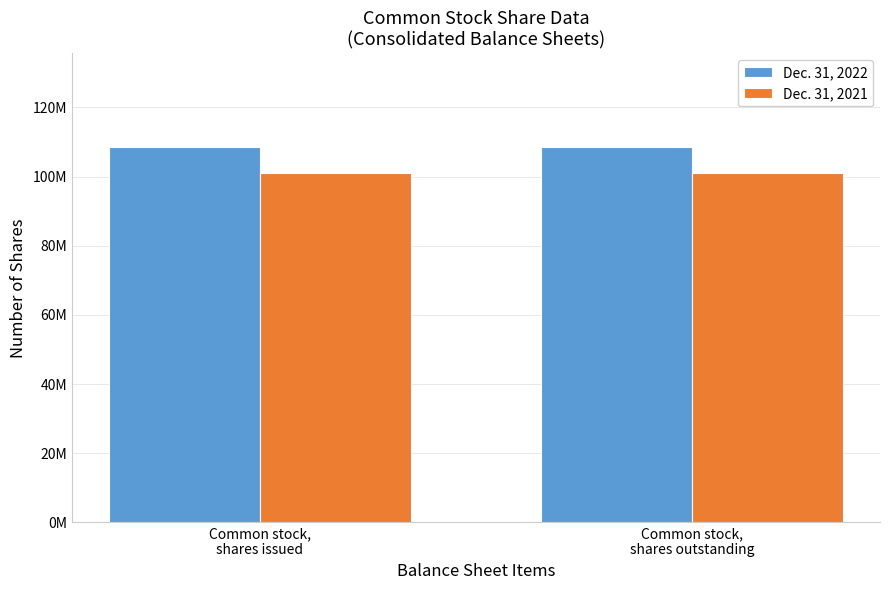

Does the chart contain stacked bars?

No